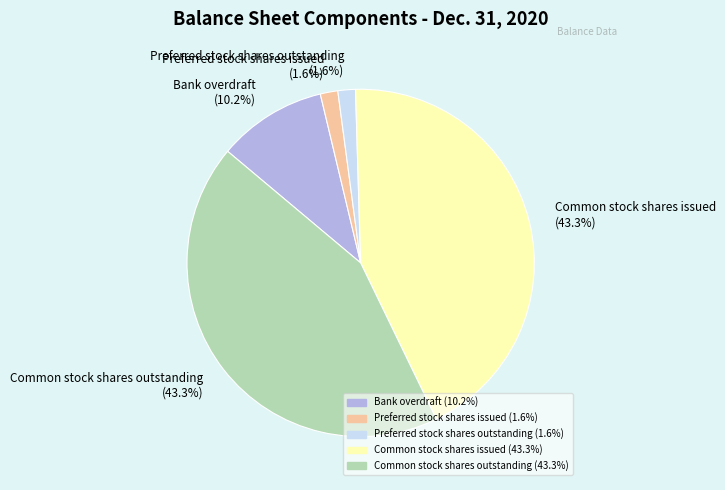

Does any single category account for the majority?

No